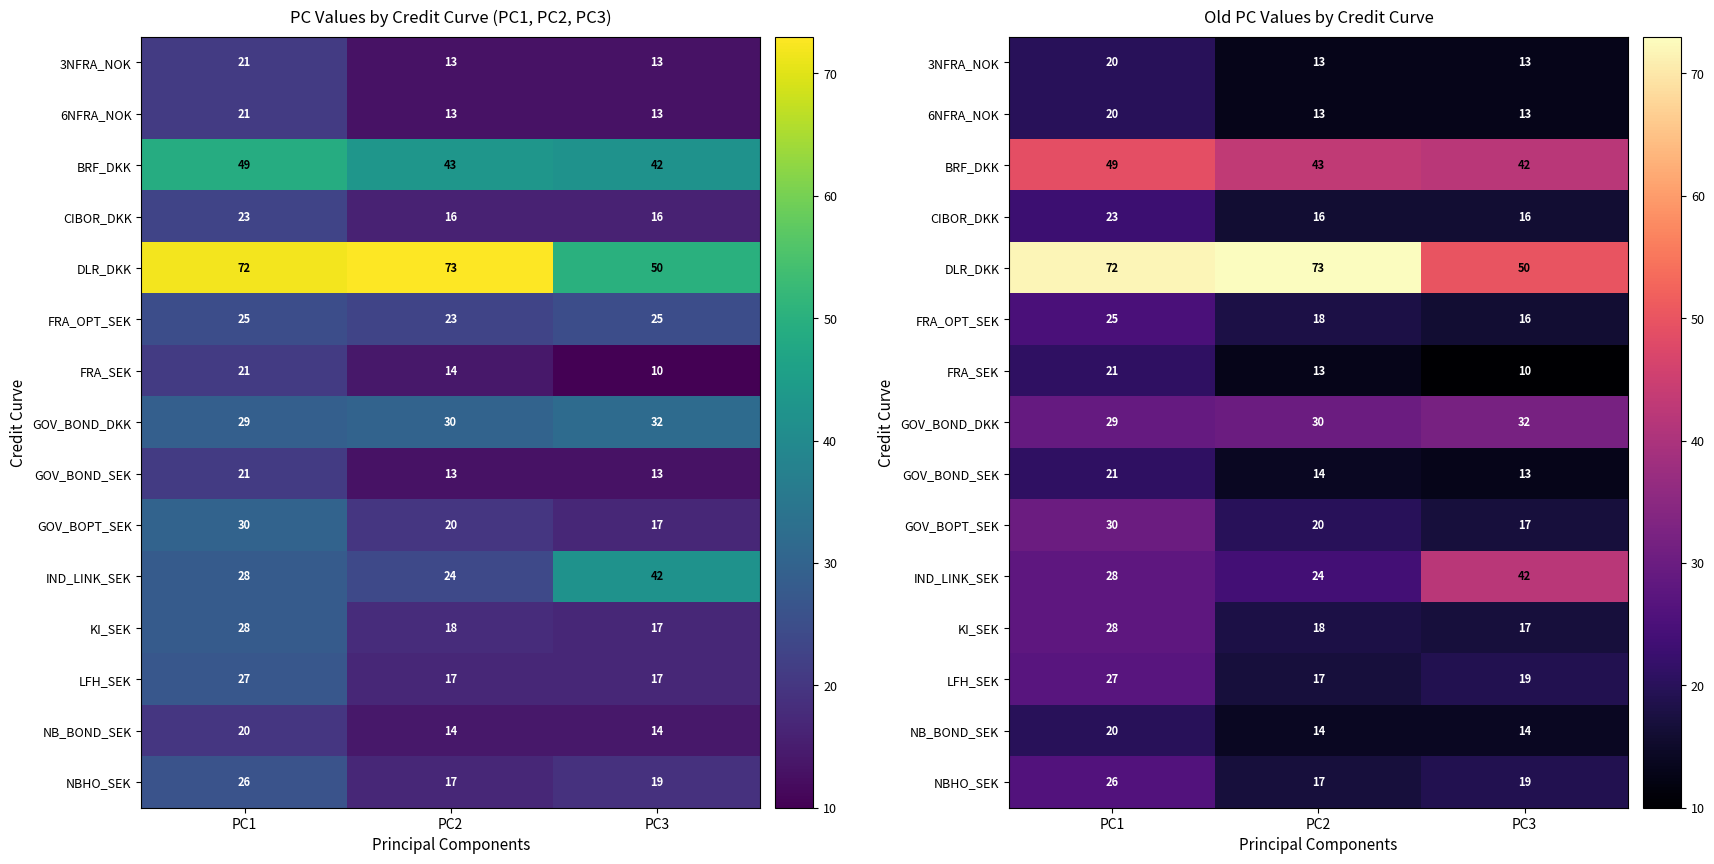

What is the approximate value of 6NFRA_NOK at PC2?

13